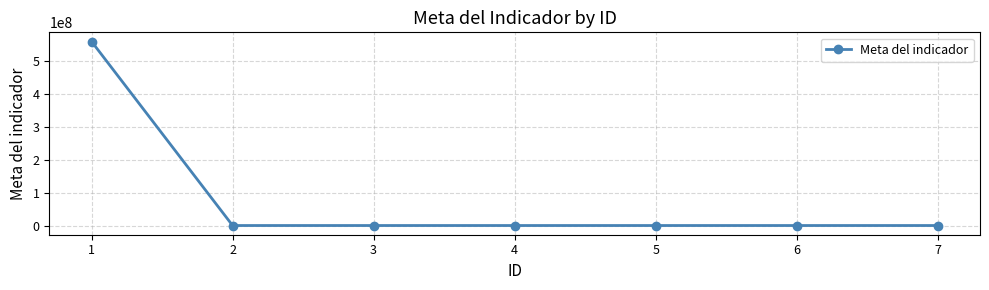

What is the sum of the values at 4 and 1?

559002413